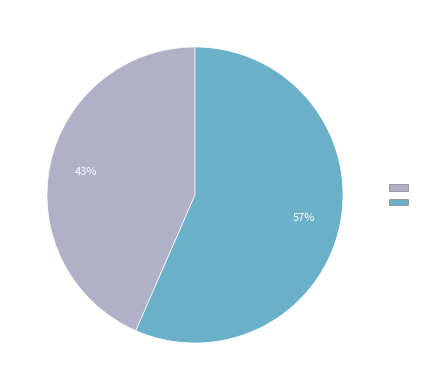

Does any single category account for the majority?

Yes